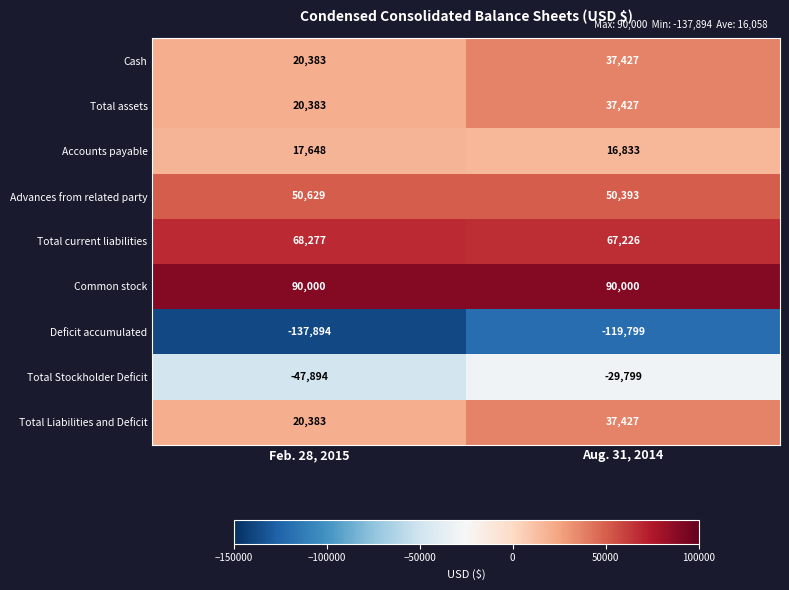

What is the average value of the Advances from related party series?

50511